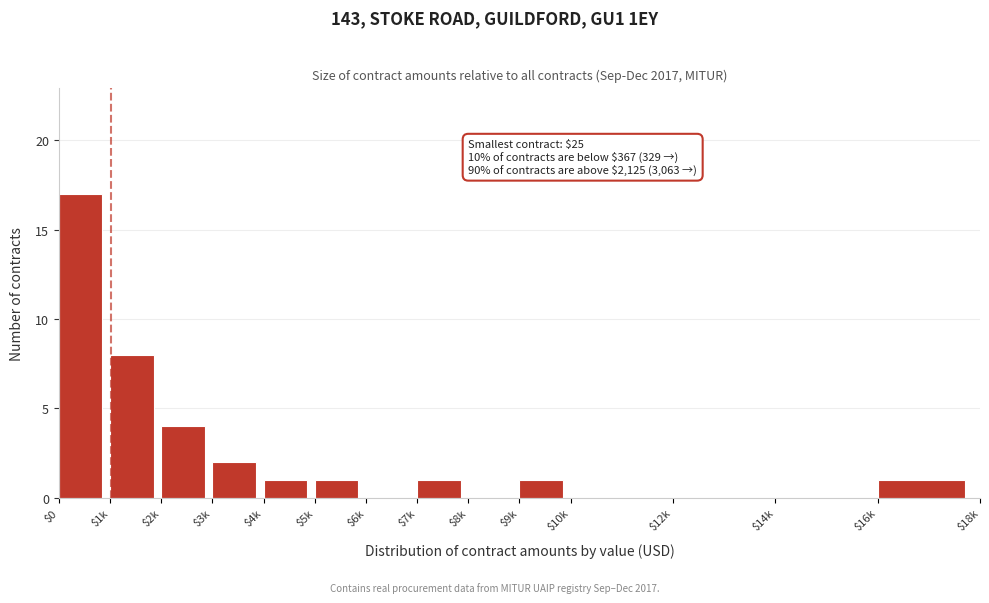

What is the sum of all values?

36